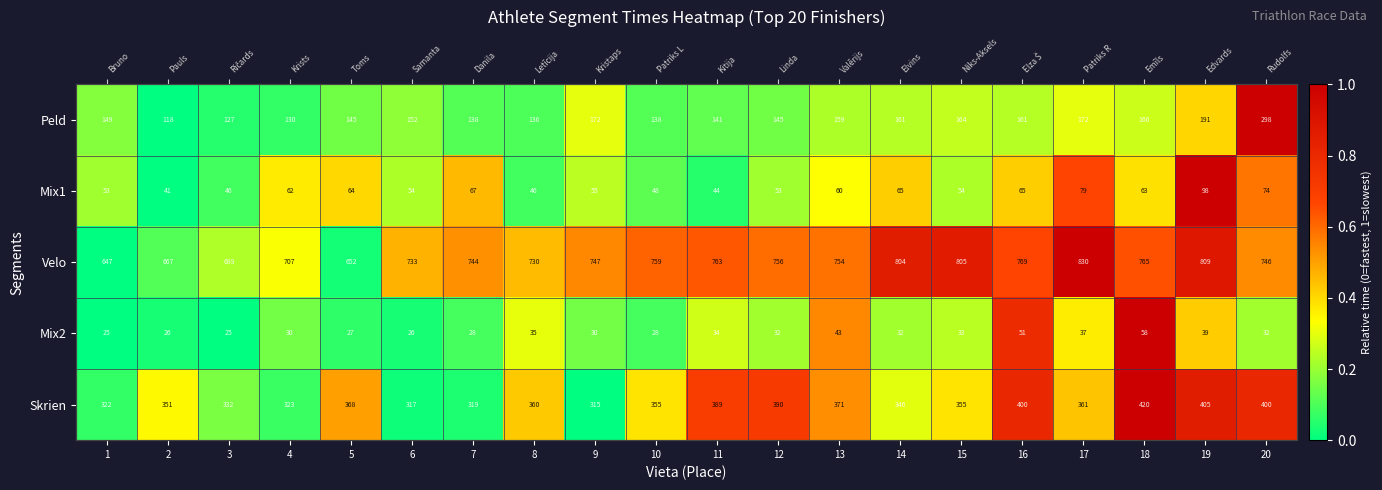

What is the sum of the Skrien values at 15 and 14?

0.7